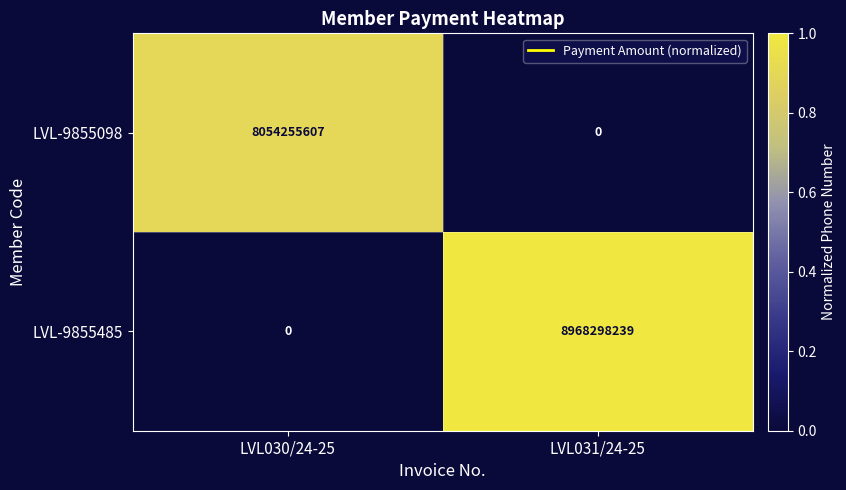

Which series has the largest range (max minus min)?

LVL-9855485